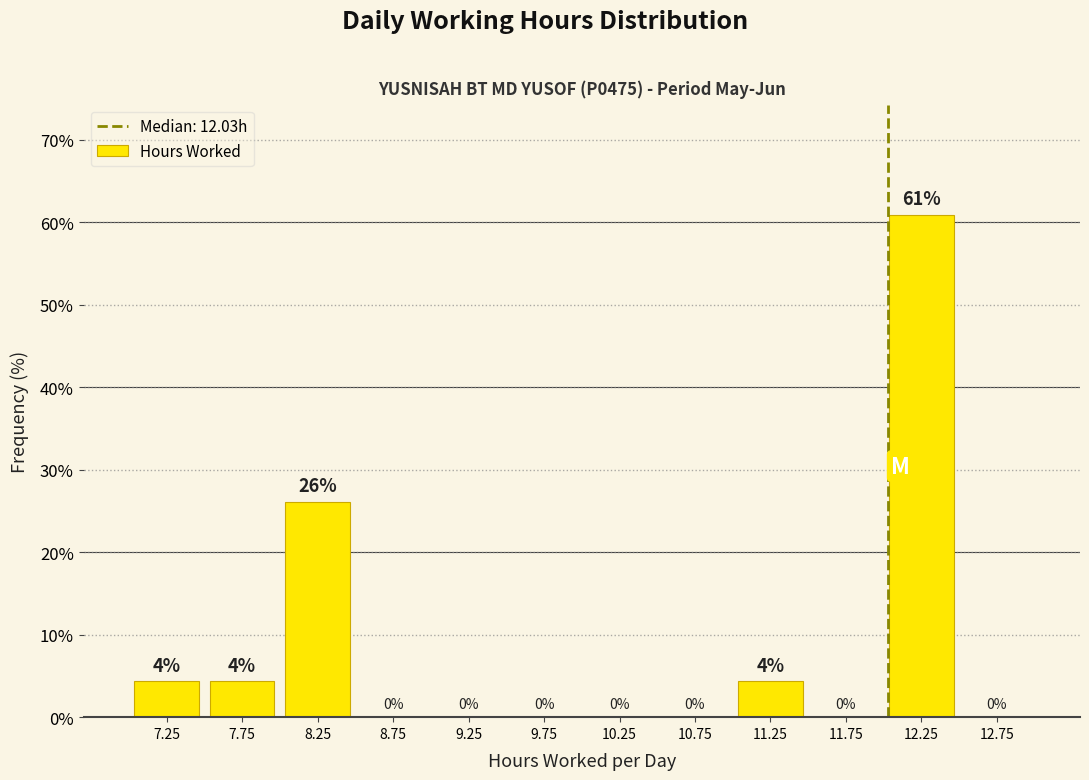

Over which range of the x-axis is the bar tallest?

12.0 to 12.5